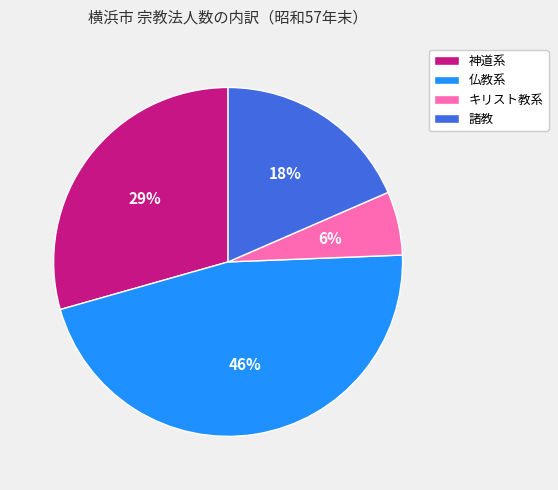

Is the sum of 諸教 and キリスト教系 greater than half?

No